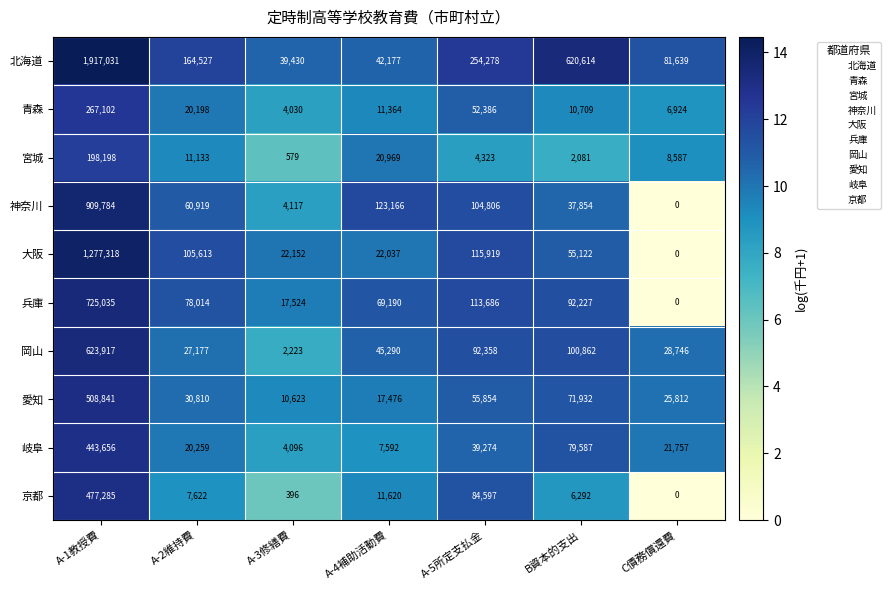

What is the difference between the highest and lowest values at A-5所定支払金?

249955